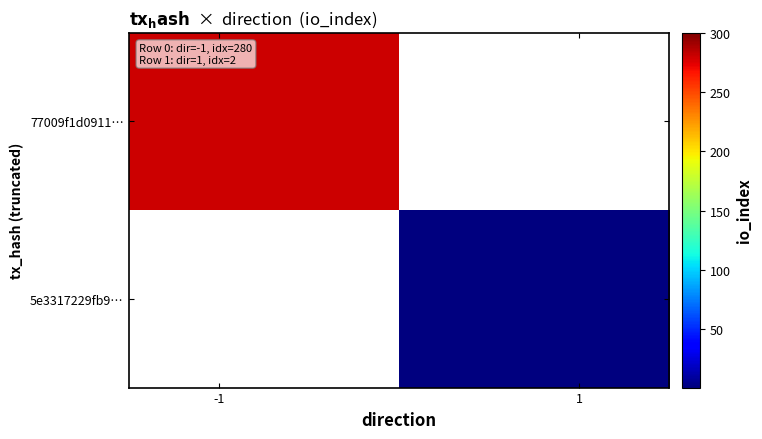

Which series has the largest range (max minus min)?

77009f1d0911…